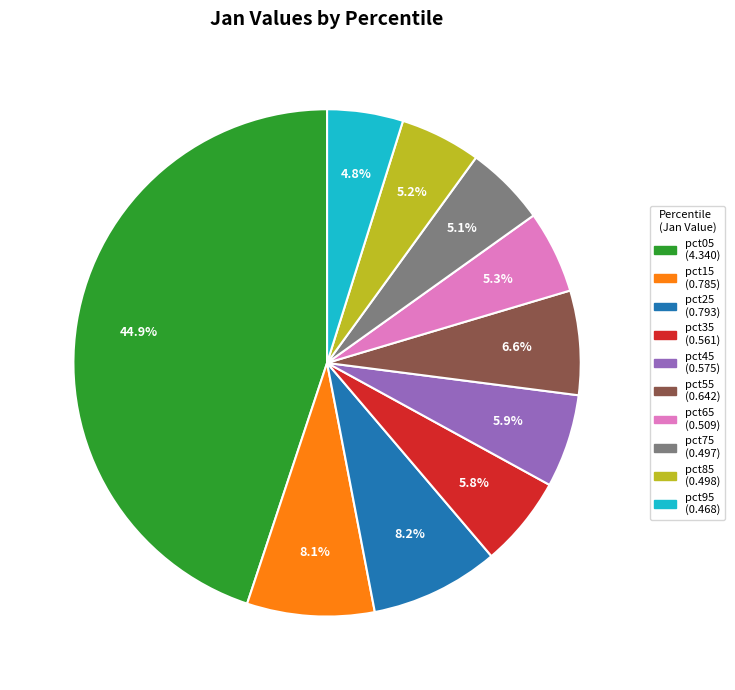

Is it true that pct45 is 1% of the pie?

False